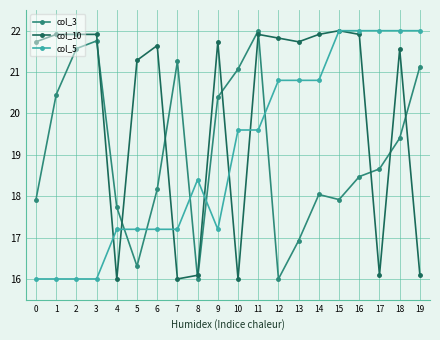

Which series changed the most between 14 and 17?

col_10